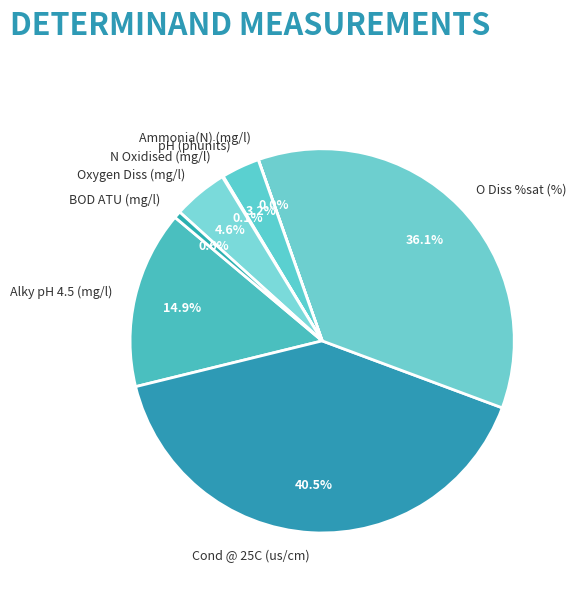

The BOD ATU (mg/l) slice represents 14% of the pie. True or false?

False